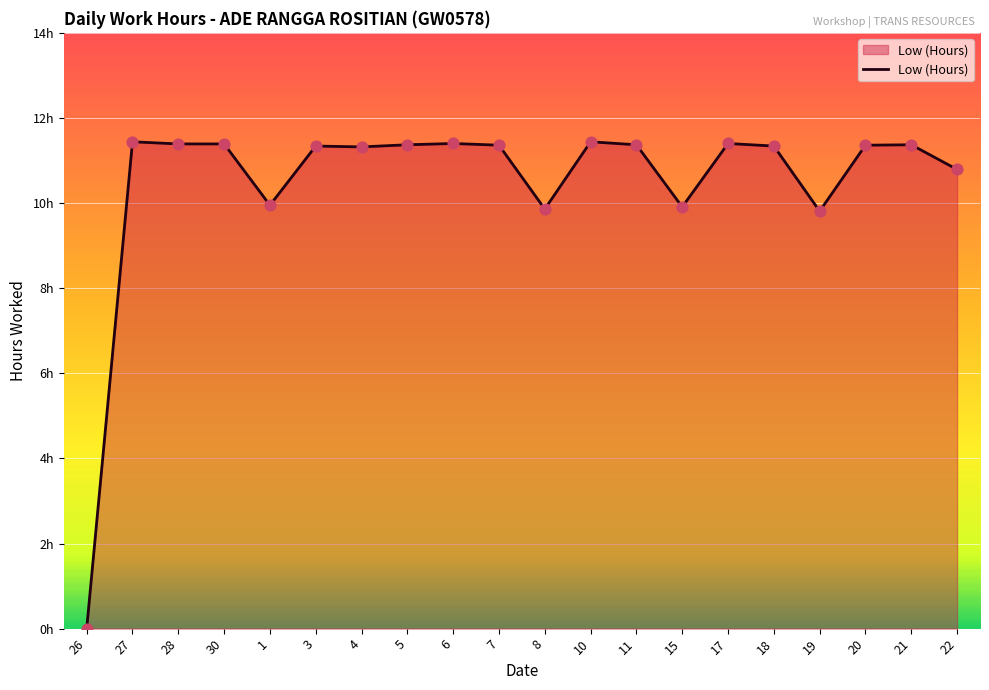

What is the ratio of the value at 3 to the value at 7?

1.0